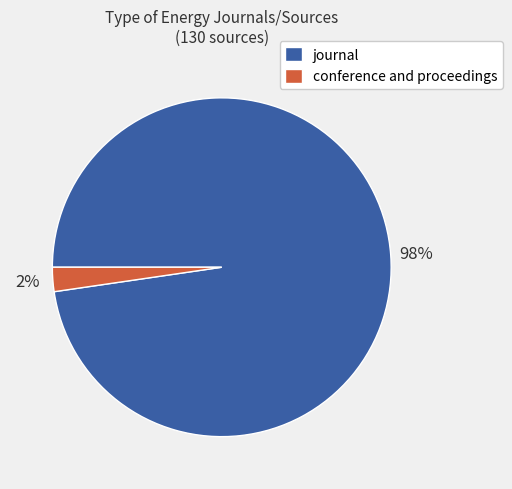

Which category accounts for the majority?

journal